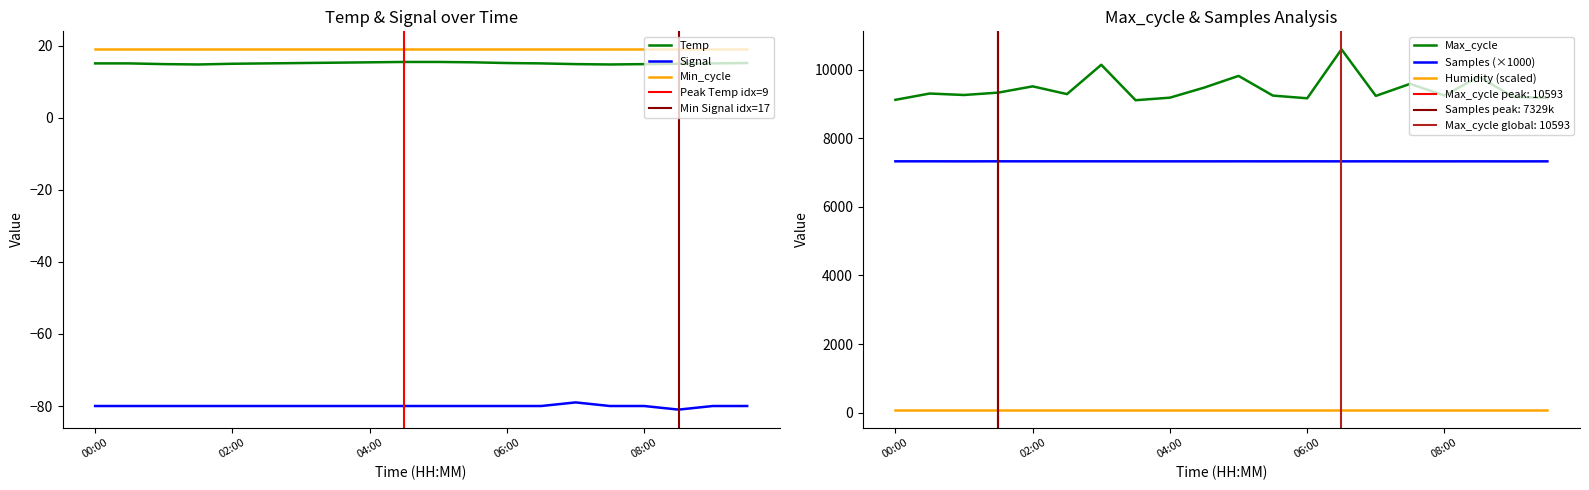

What is the sum of all Max_cycle values?

188815.0